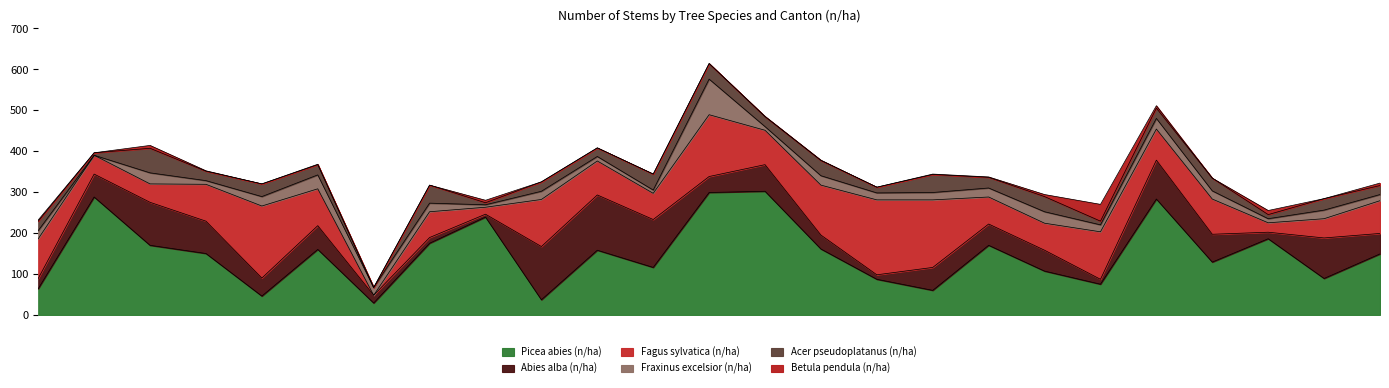

Where is Abies alba (n/ha) nearest to the value 71?

VD